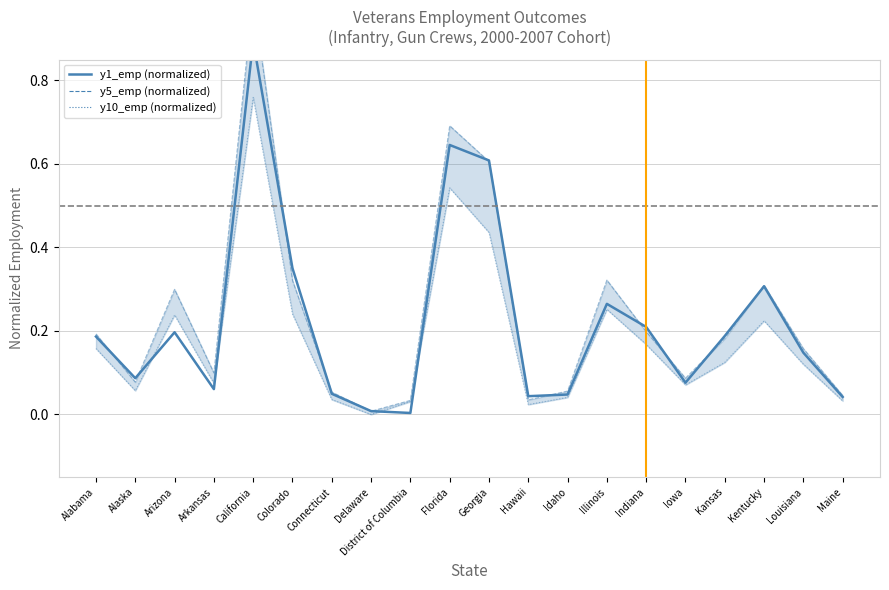

What is the difference between the maximum and minimum values in the y10_emp (normalized) series?

0.8